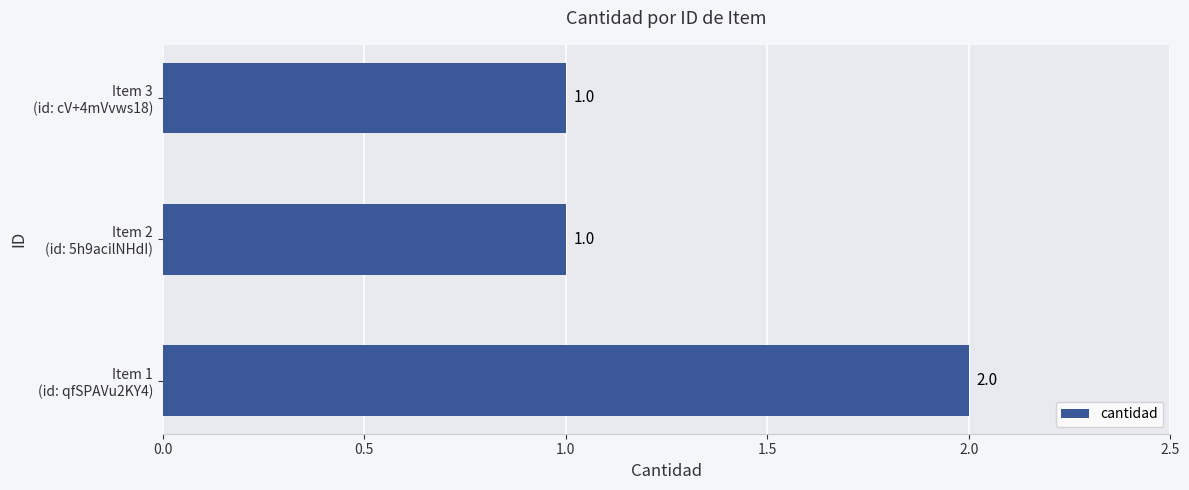

What is the sum of all values?

4